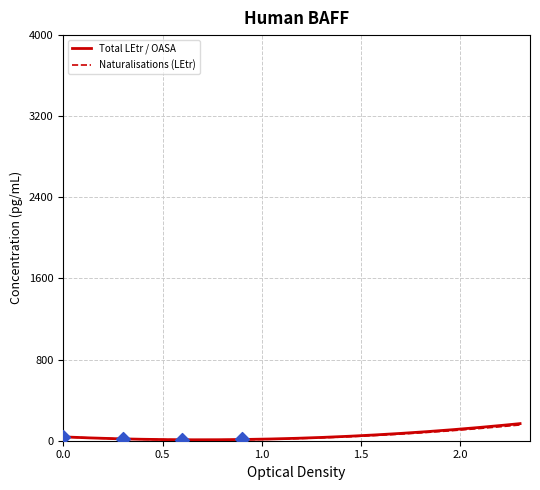

At how many categories does at least one series exceed 59?

1